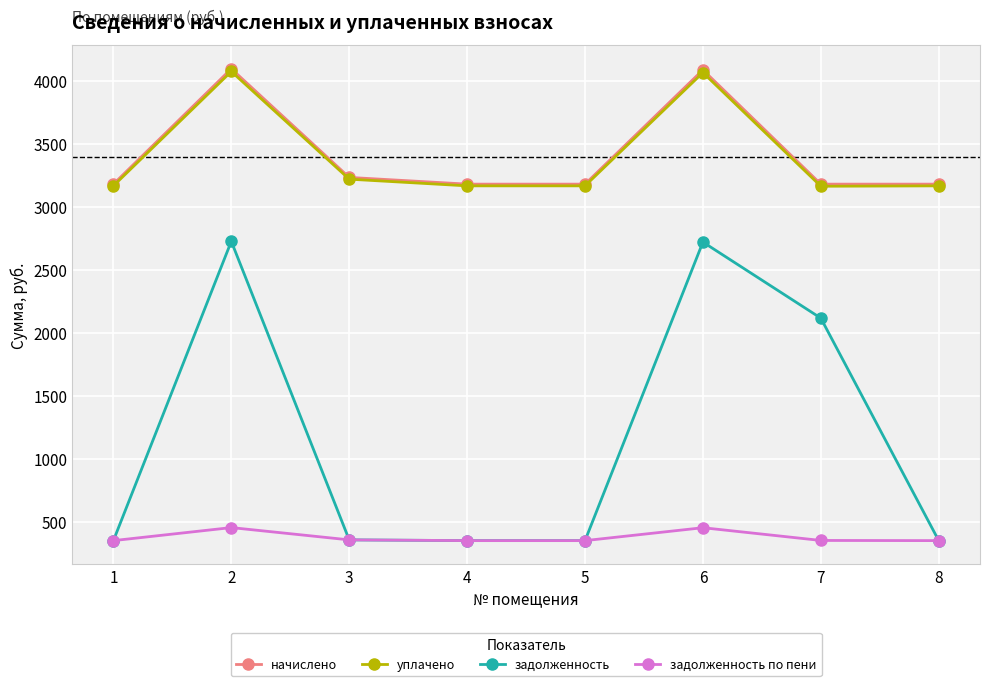

What is the highest value of the задолженность series?

2726.6